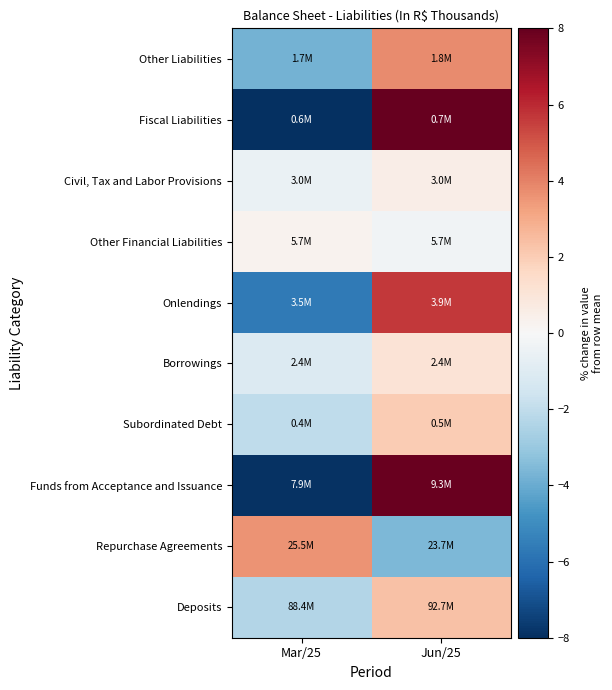

Reading right to left, list all the values displayed in this chart.

Deposits: Jun/25=2.4	Mar/25=-2.4
Repurchase Agreements: Jun/25=-3.6	Mar/25=3.6
Funds from Acceptance and Issuance: Jun/25=7.9	Mar/25=-7.9
Subordinated Debt: Jun/25=2.1	Mar/25=-2.1
Borrowings: Jun/25=1.1	Mar/25=-1.1
Onlendings: Jun/25=5.6	Mar/25=-5.6
Other Financial Liabilities: Jun/25=-0.3	Mar/25=0.3
Civil, Tax and Labor Provisions: Jun/25=0.5	Mar/25=-0.5
Fiscal Liabilities: Jun/25=8.8	Mar/25=-8.8
Other Liabilities: Jun/25=3.8	Mar/25=-3.8